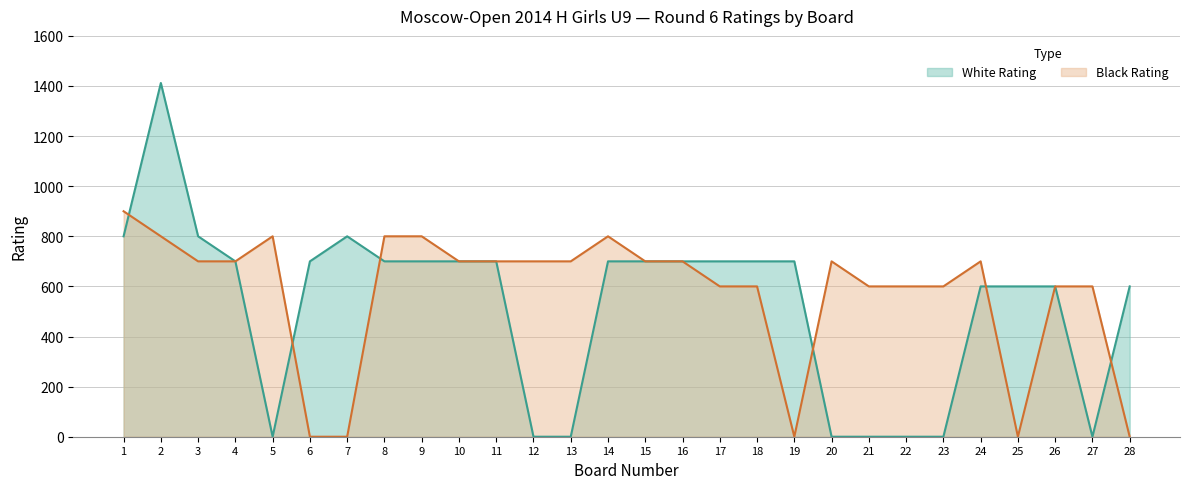

In Black Rating, how many points are higher than both neighbors (excluding endpoints)?

4